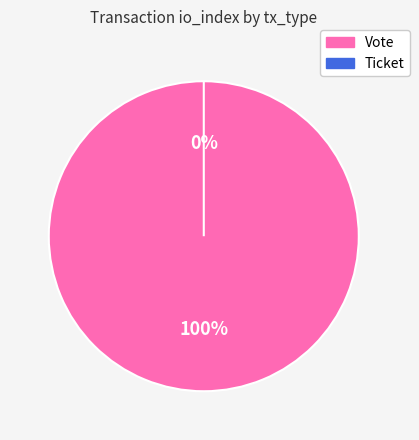

Which category has the smallest portion of the pie?

Ticket